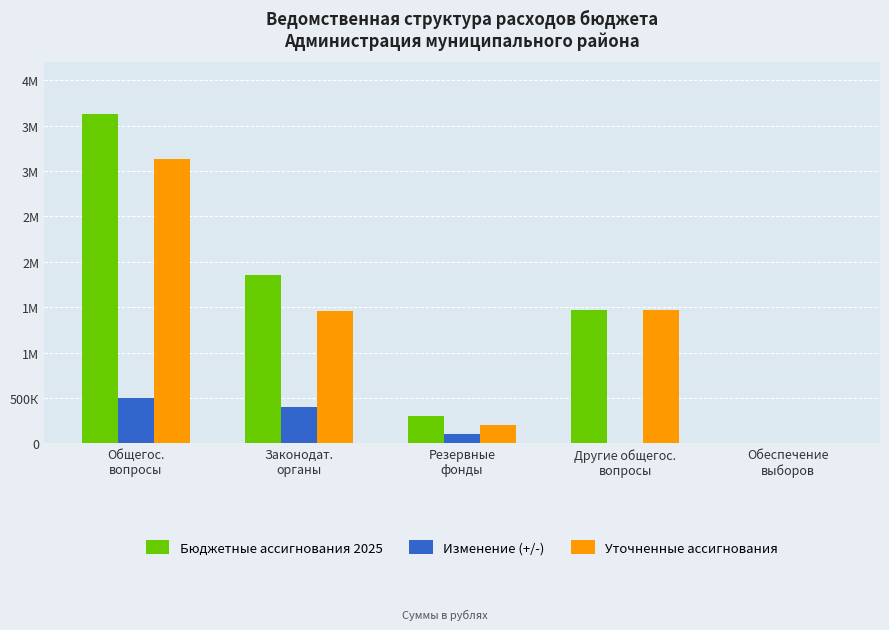

What is the sum of all Бюджетные ассигнования 2025 values?

7263899.6